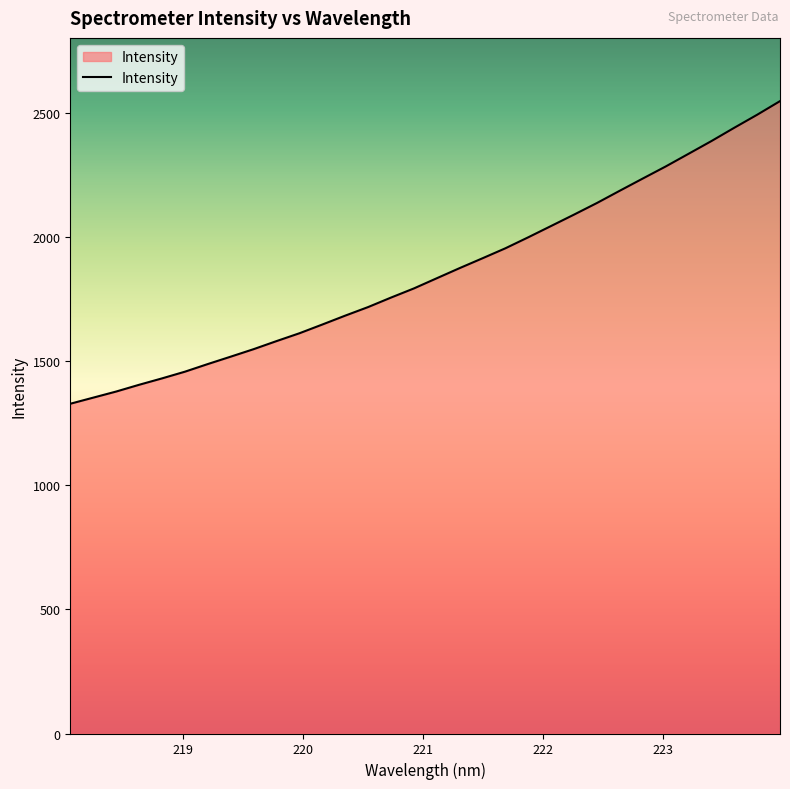

What is the smallest value displayed?

1329.2